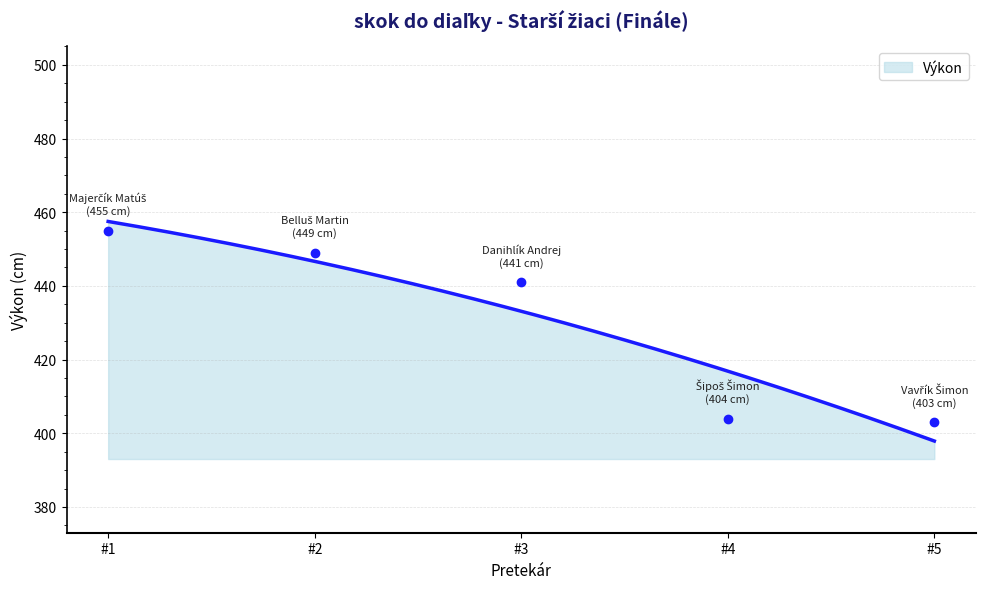

List the labels in order of value, largest first.

#1, #2, #3, #4, #5